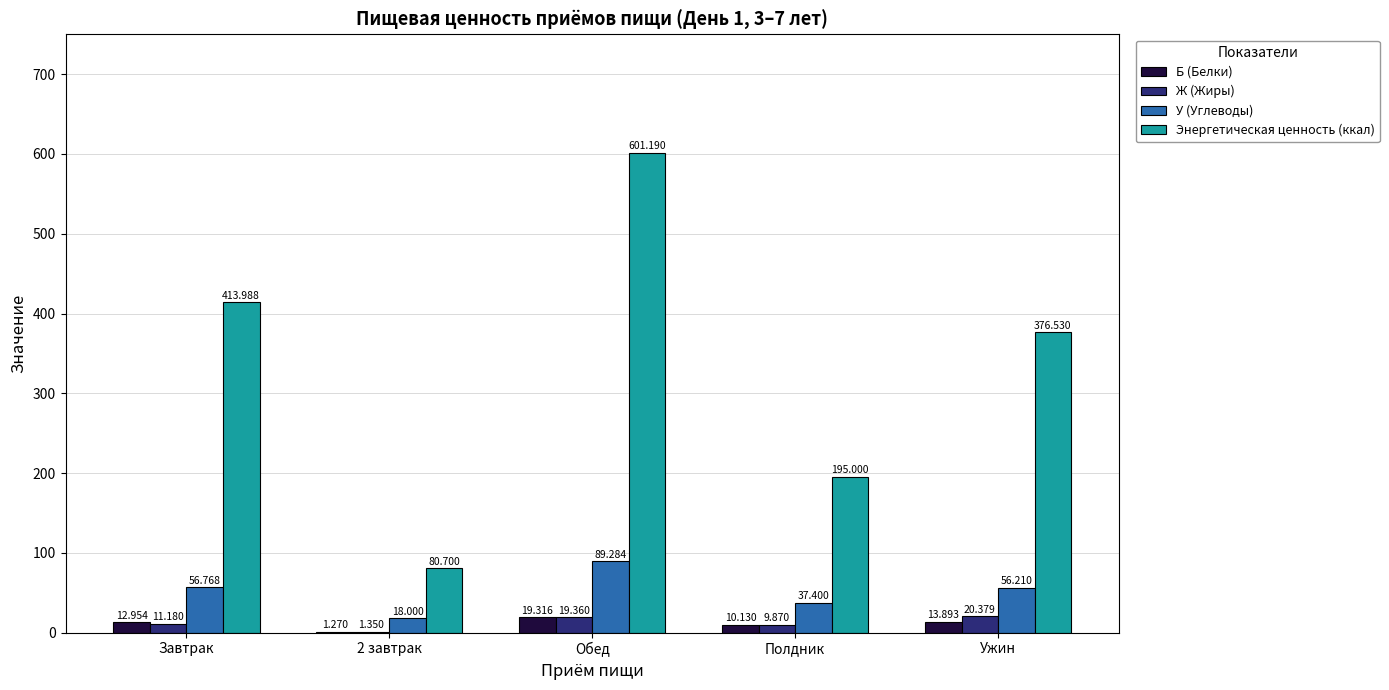

How many groups of bars are there?

5